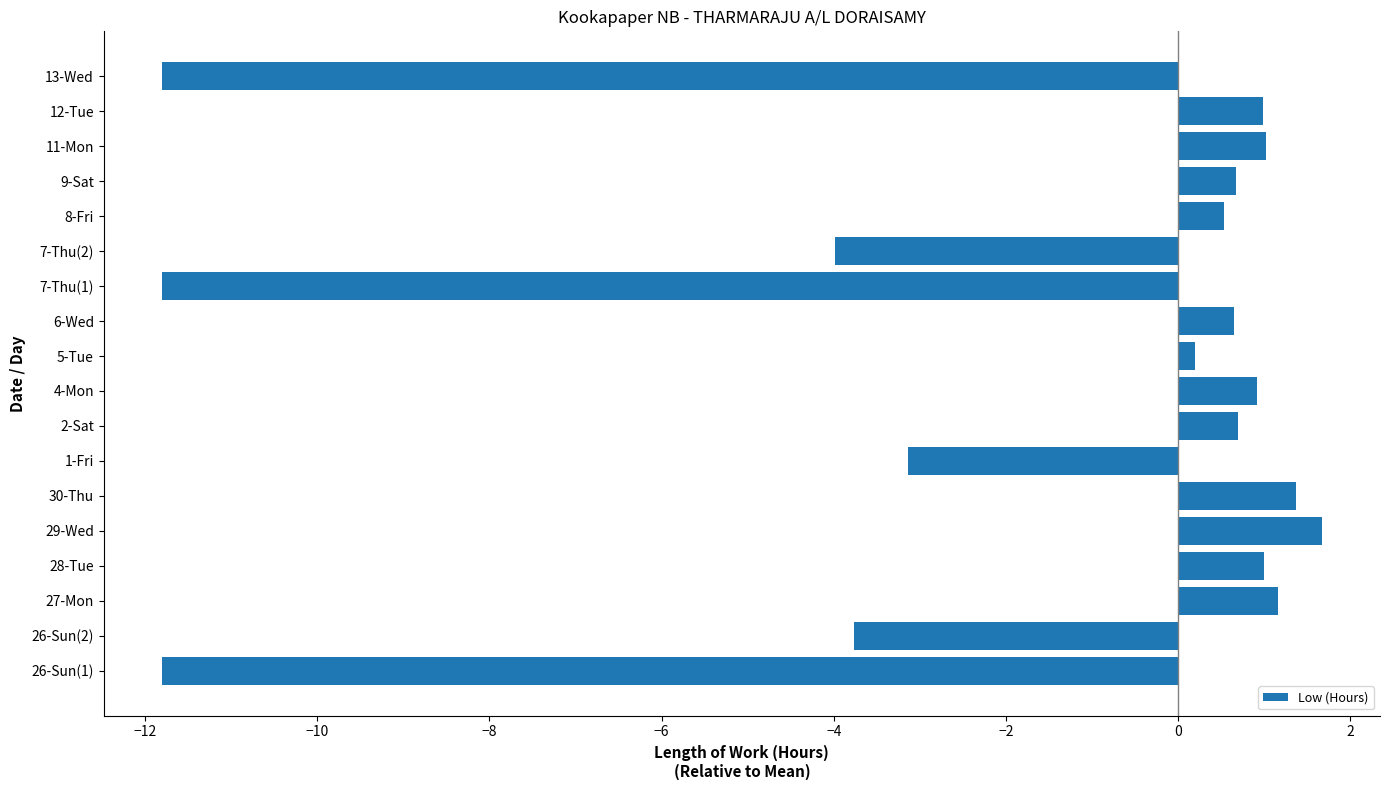

Between 26-Sun(1) and 9-Sat, which is larger?

9-Sat